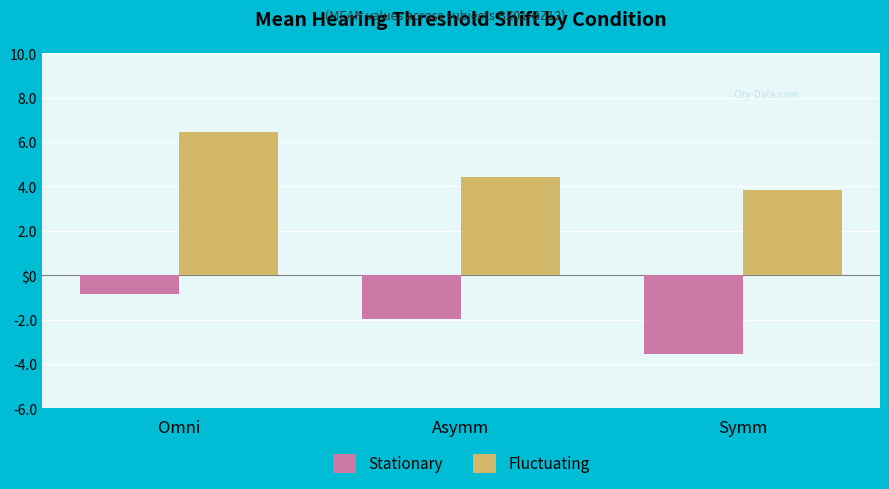

Which series has the widest spread of values?

Stationary